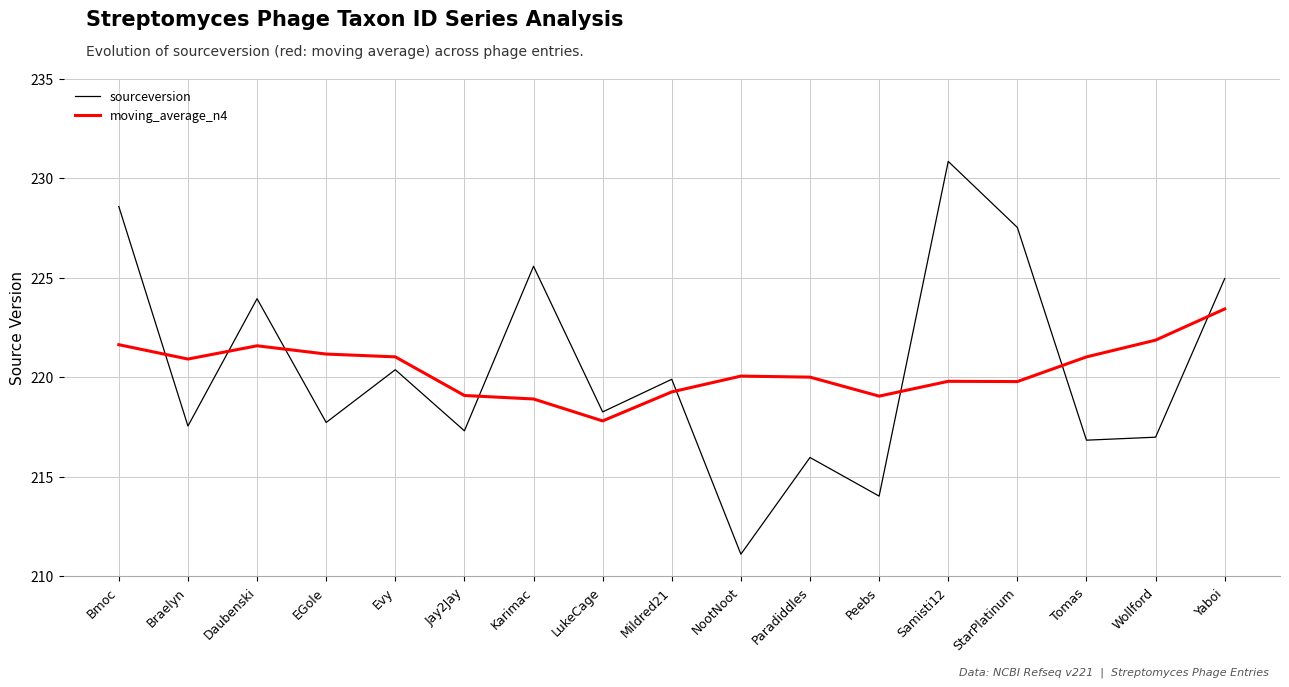

How many times do moving_average_n4 and sourceversion cross each other?

8